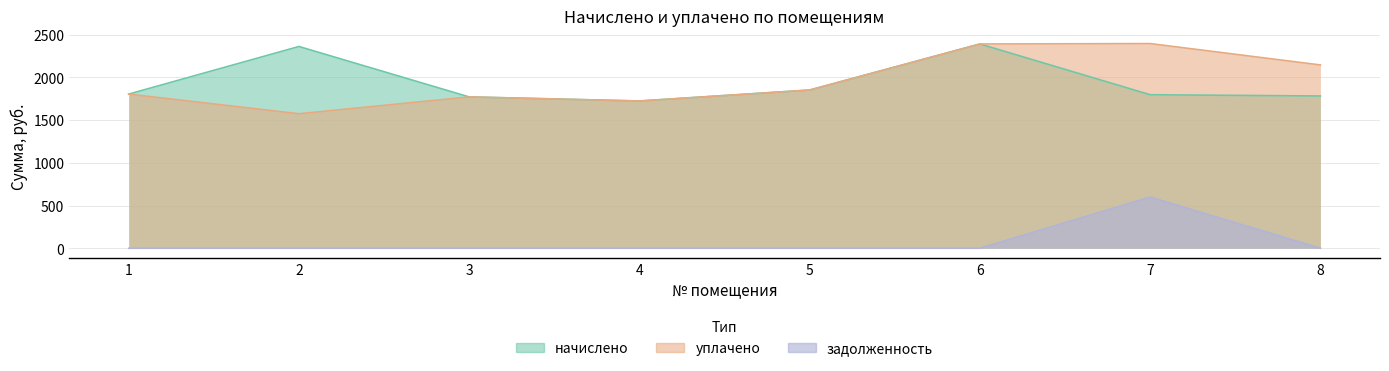

Between 5 and 4, which is larger?

5